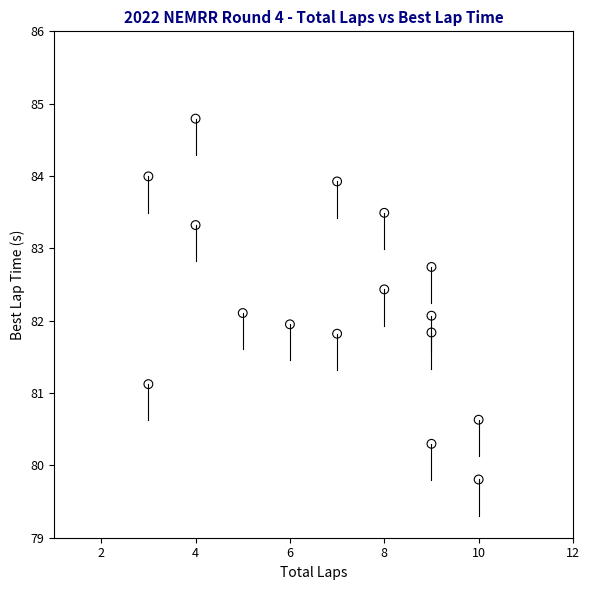

What is the range of X values (max minus min)?

7.0